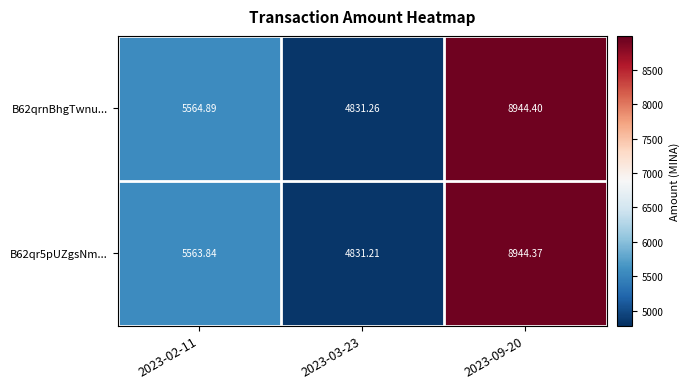

How many series are shown in this chart?

2